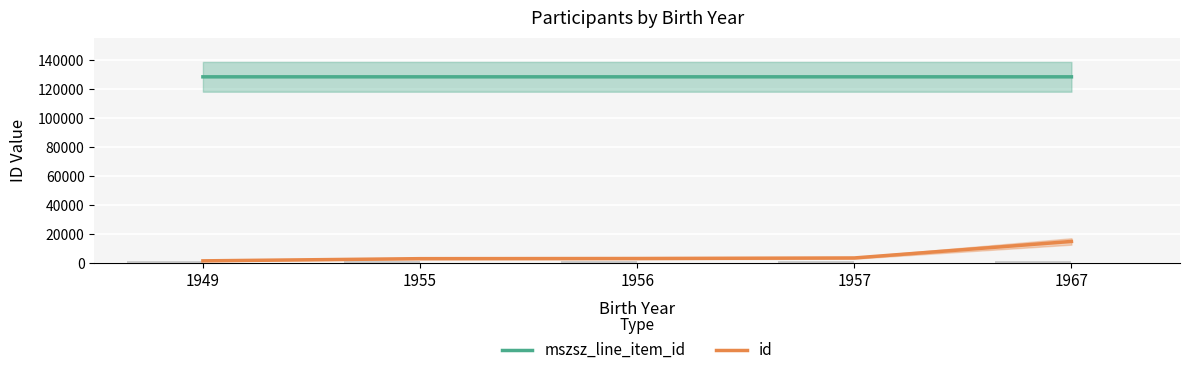

How many data points in id are less than 3085?

2